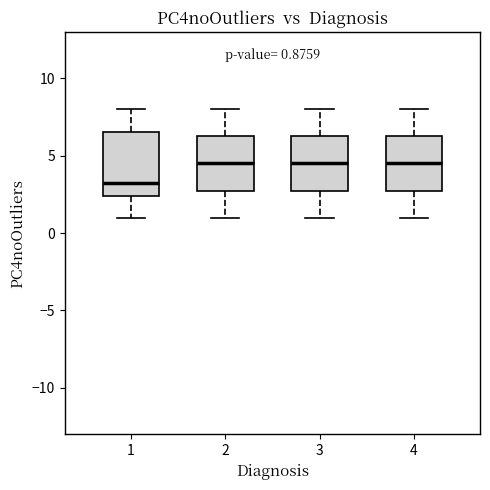

Which box is the tallest, from its lower edge to its upper edge?

1